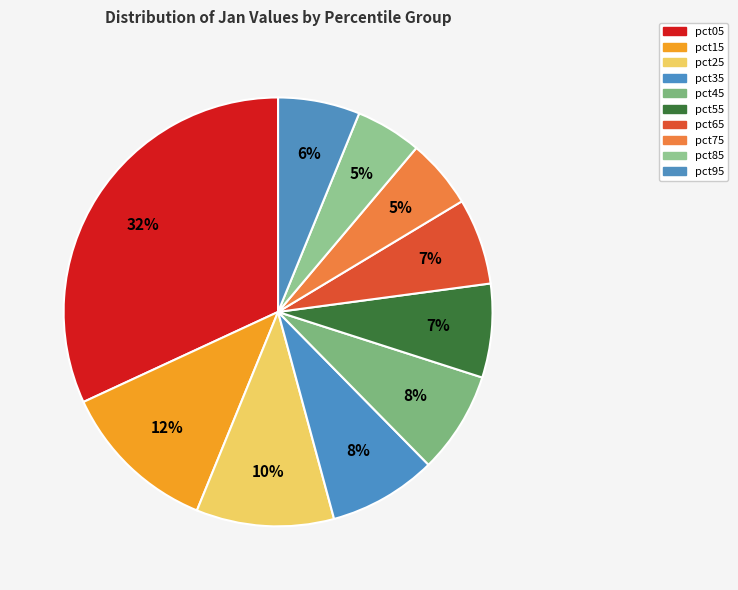

Does pct65 account for over 50% of the chart?

No